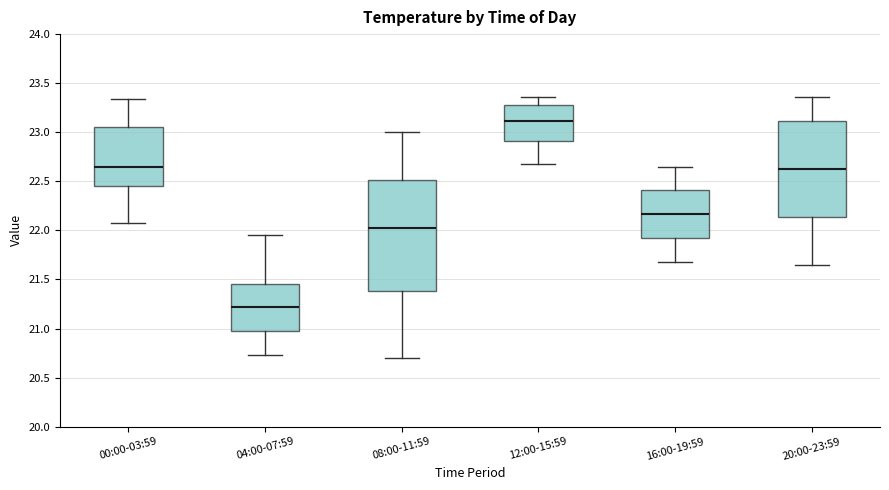

Where does the lower whisker of the box for 16:00-19:59 end on the y-axis? The values are not printed on the chart, so give them approximately, as read against the axis.

21.70